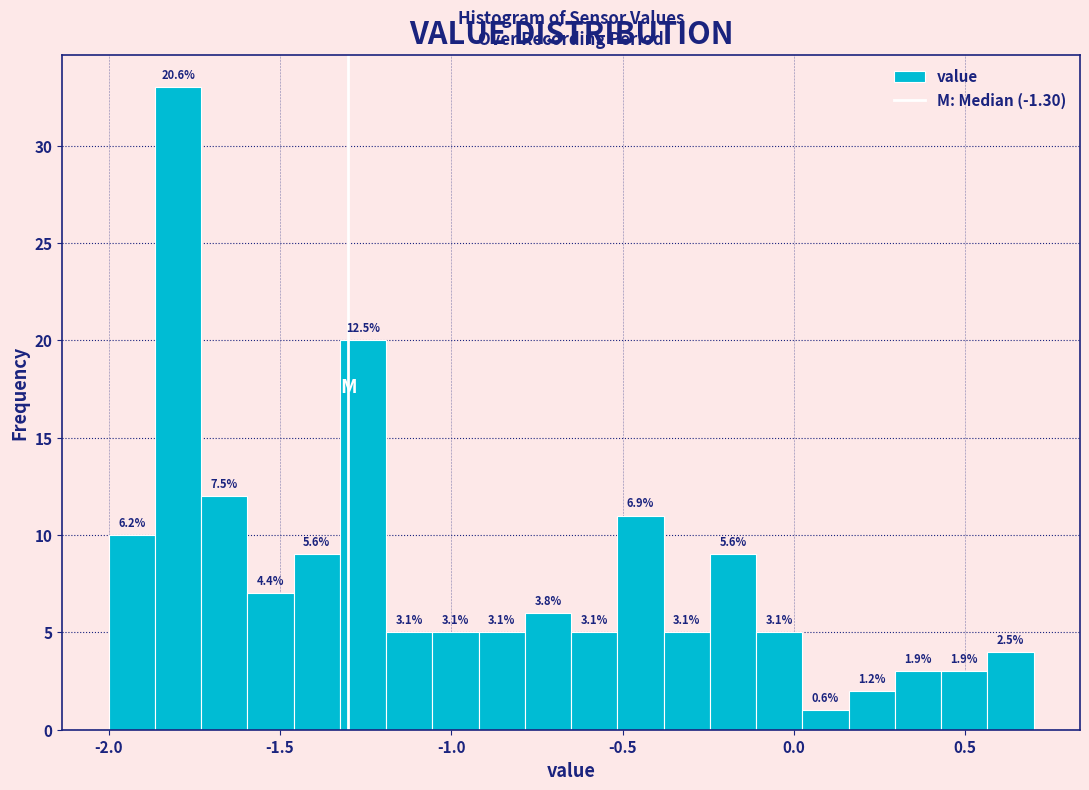

Read against the x-axis, roughly where is the centre of the tallest bar?

-1.80